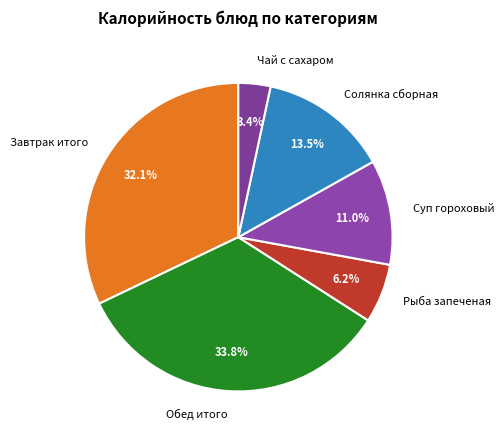

To the nearest percent, what is the combined percentage of Рыба запеченая and Солянка сборная?

20%